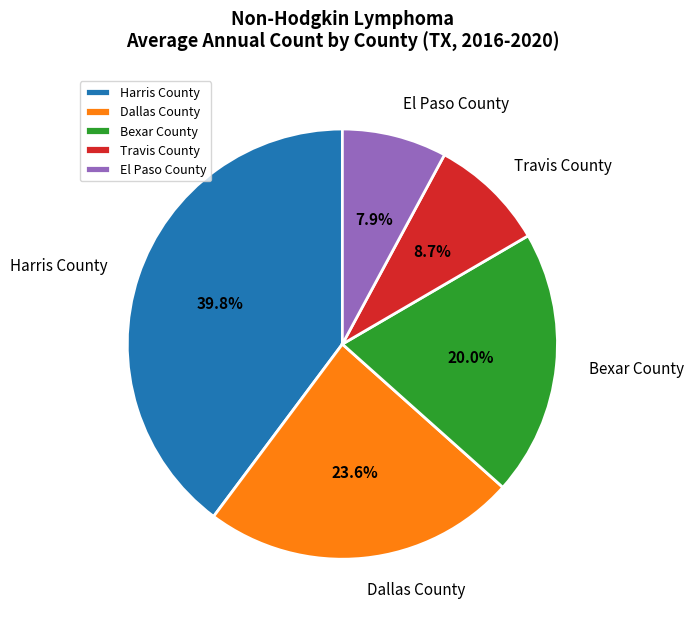

Which slice is the largest?

Harris County